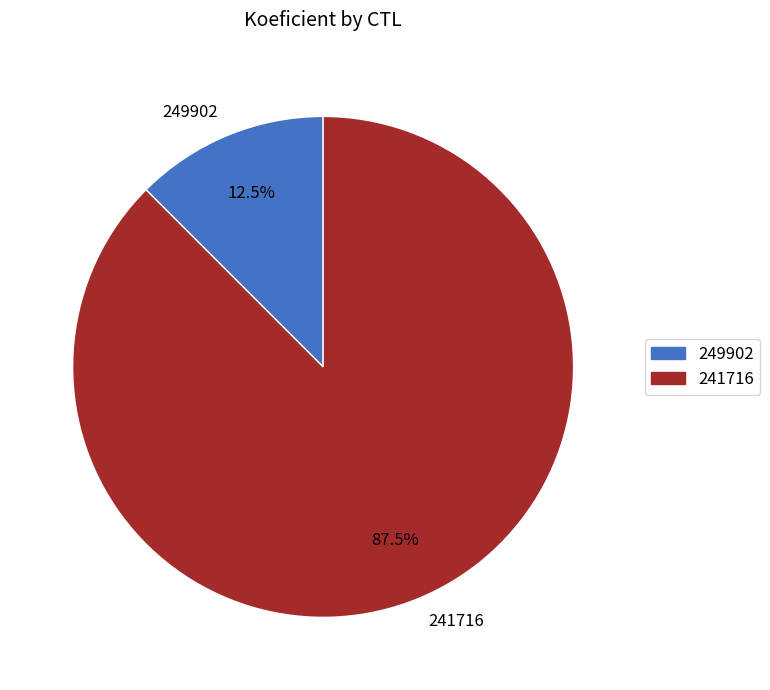

To the nearest percent, what is the combined percentage of 249902 and 241716?

100%